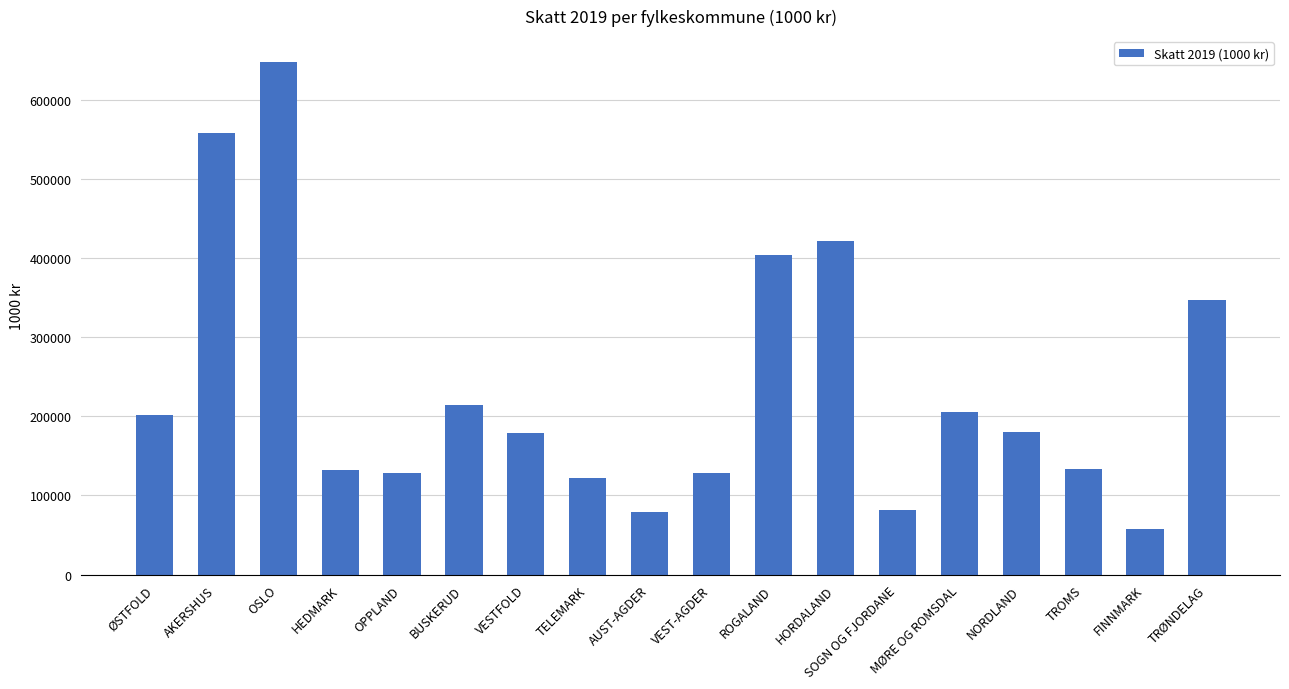

Read the value at ØSTFOLD, to the nearest 10.

201750